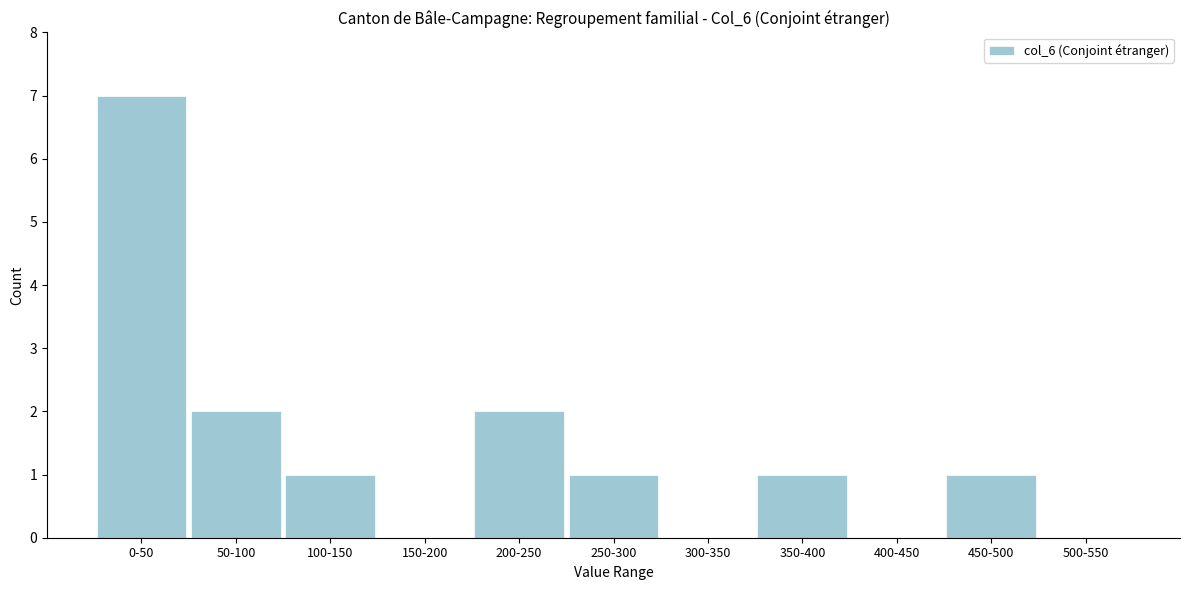

Reading left to right, what are all the values shown in this chart?

0-50=7	50-100=2	100-150=1	150-200=0	200-250=2	250-300=1	300-350=0	350-400=1	400-450=0	450-500=1	500-550=0